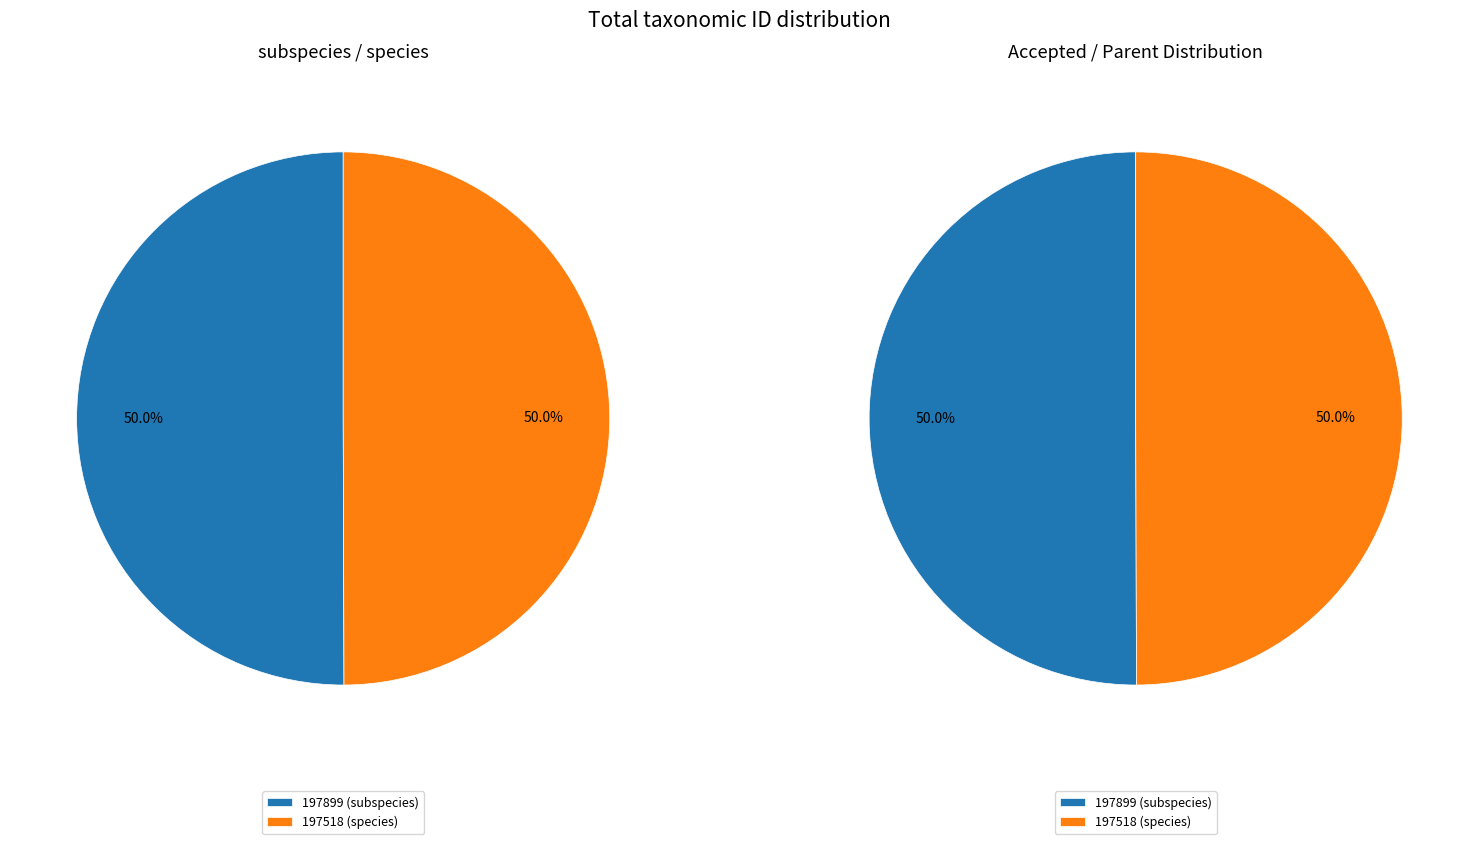

To the nearest percent, what is the average slice percentage?

50%